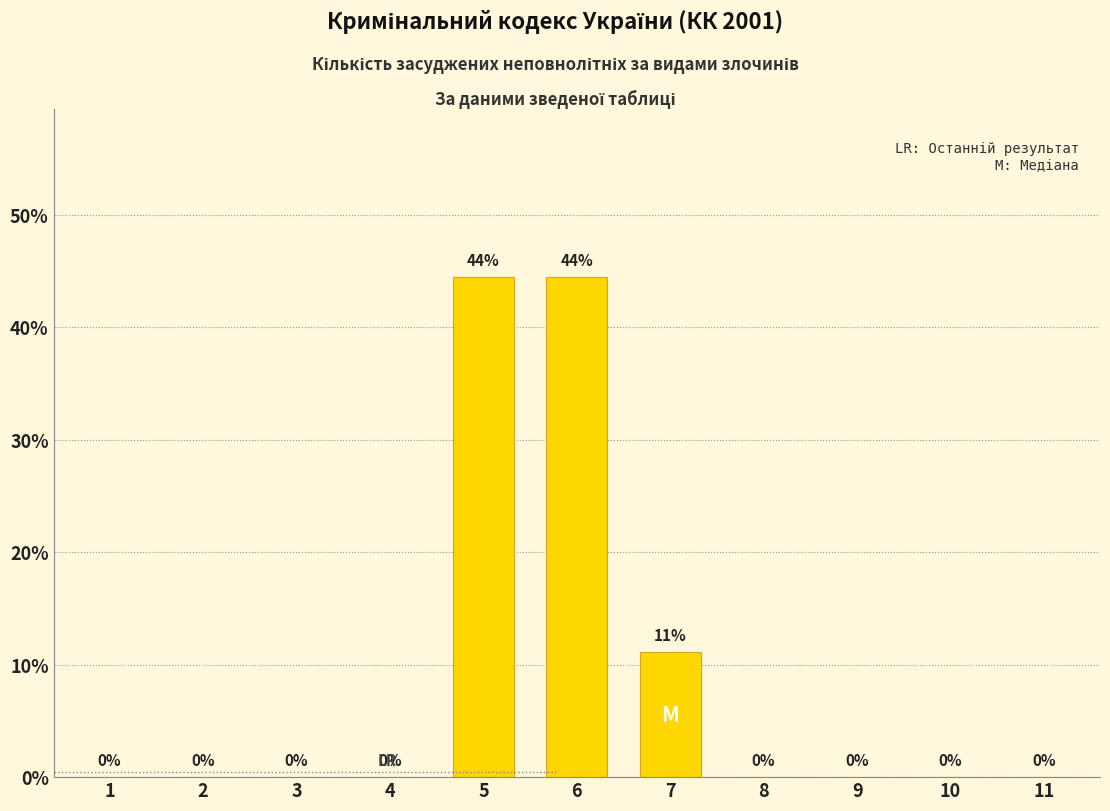

What is the approximate value at 7?

11.1